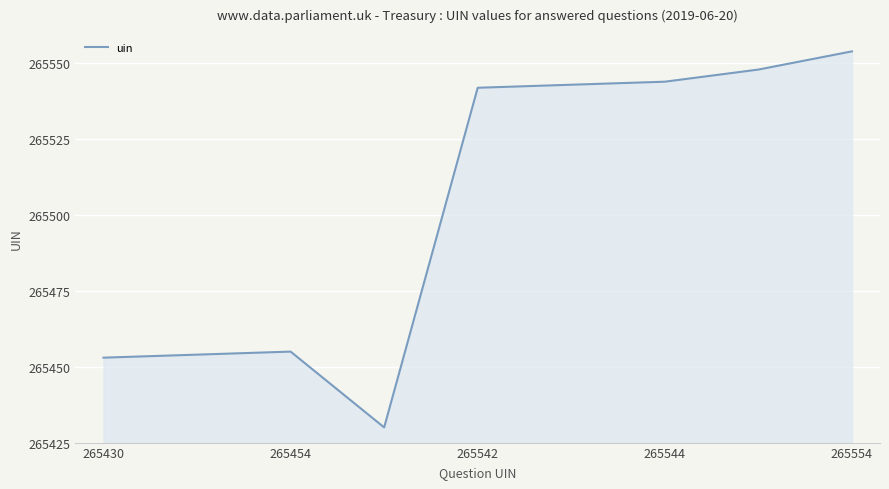

How many values are below 265542?

4